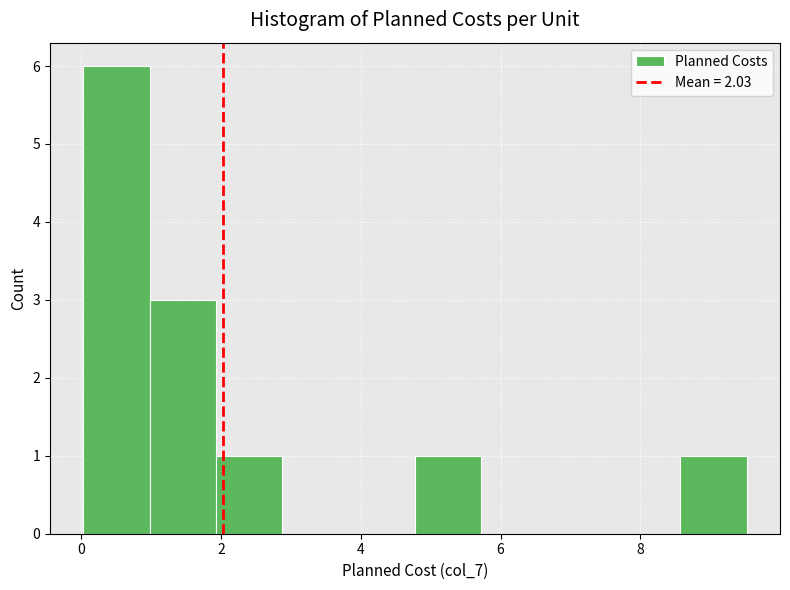

How tall is the bar that spans 1.0 to 2.0 on the x-axis? Neither the bar edges nor the heights are printed on the chart, so give them approximately, as read against the axes.

3